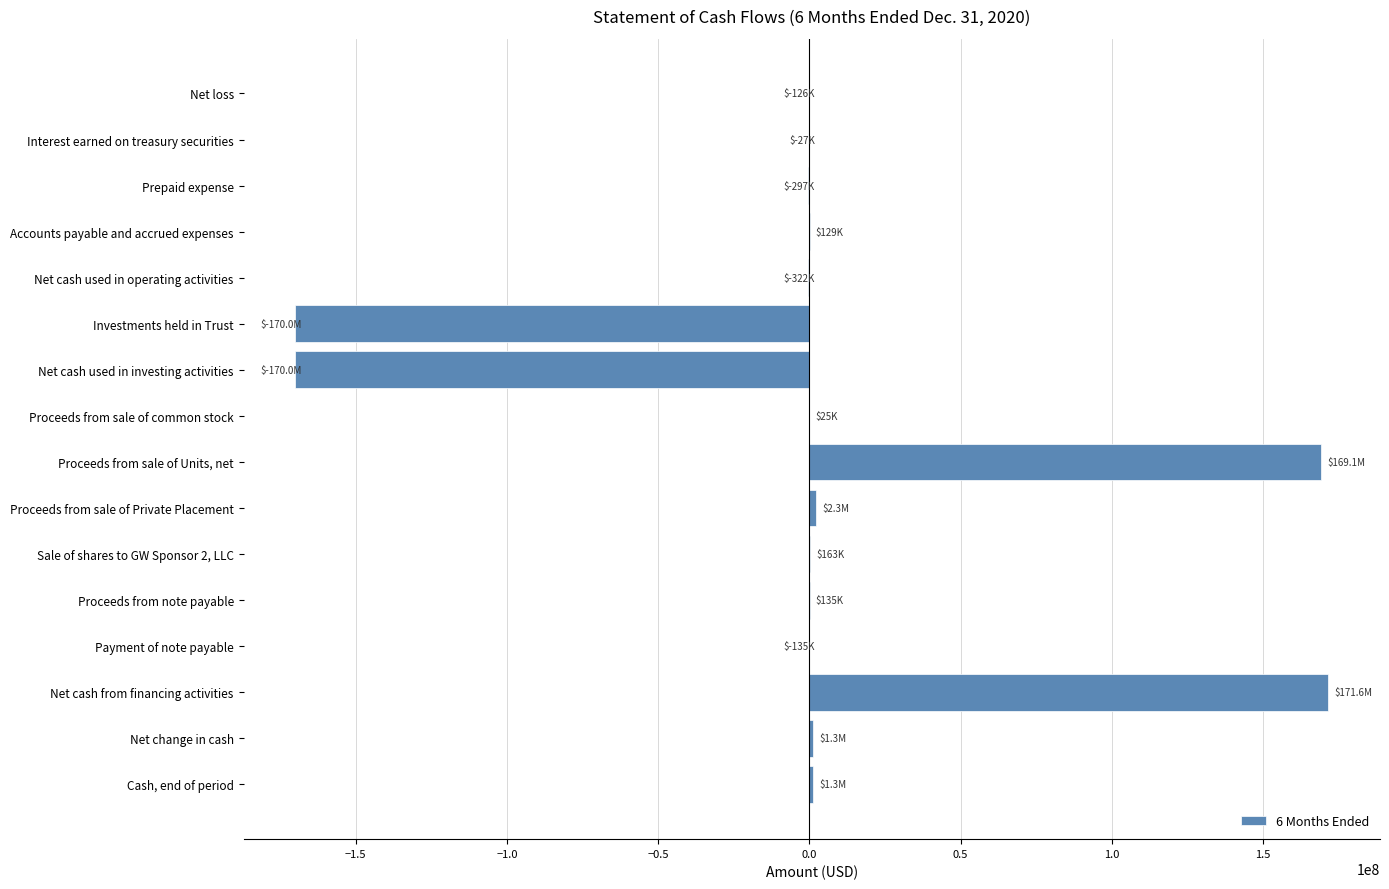

What is the ratio of the value at Proceeds from sale of Units, net to the value at Net cash from financing activities?

1.0